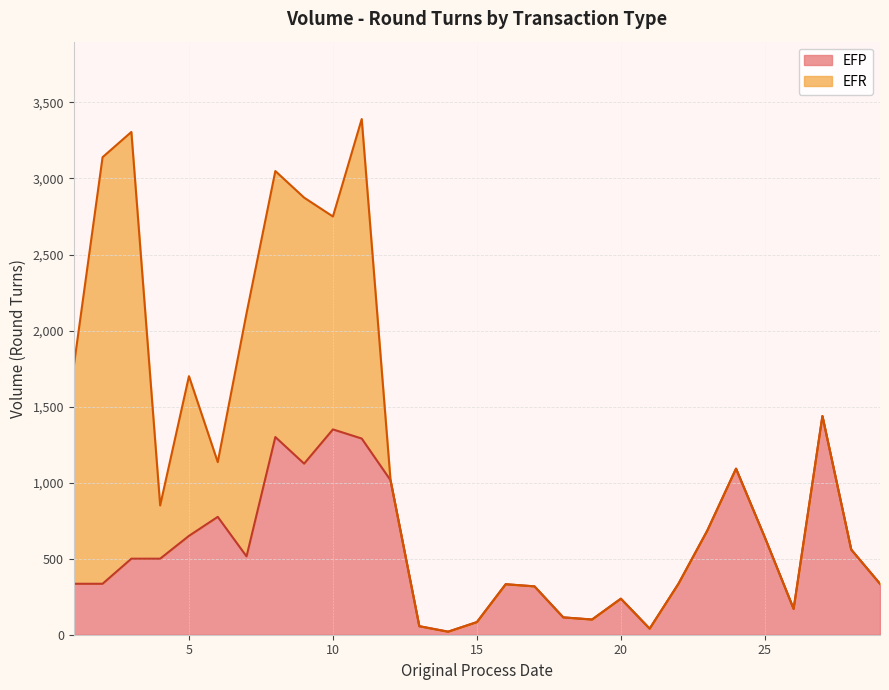

How many lines are shown in the chart?

2